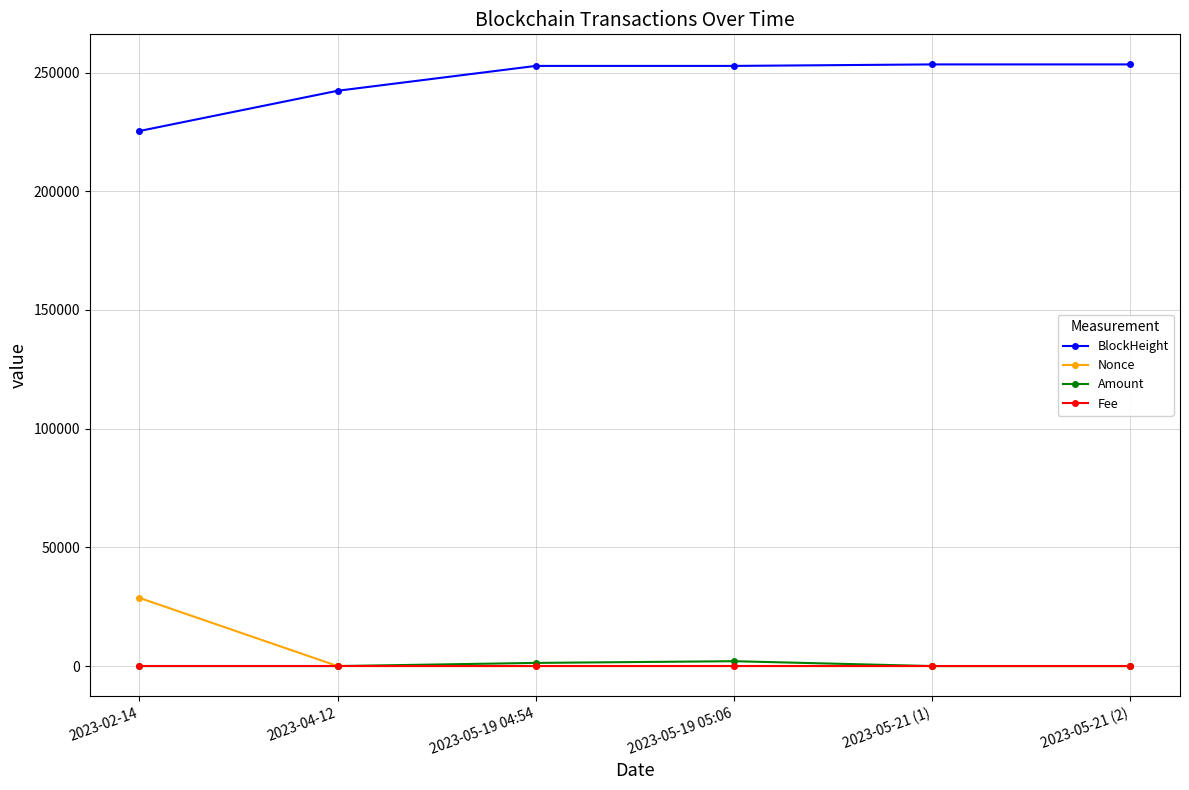

What are all the series names shown in the legend?

BlockHeight, Nonce, Amount, Fee